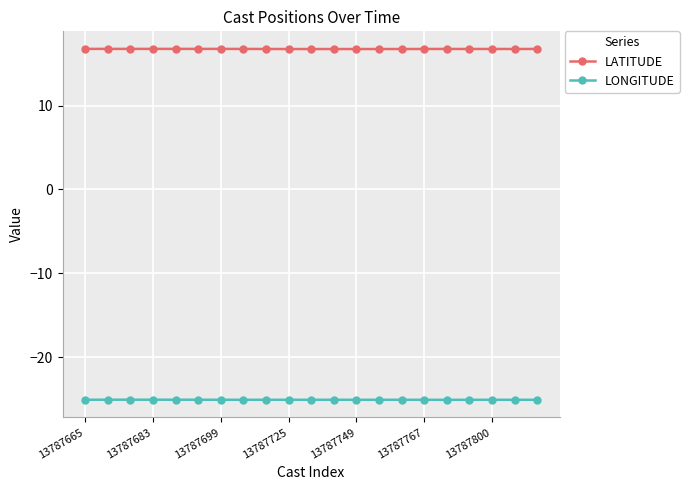

What is the highest value of the LATITUDE series?

16.8